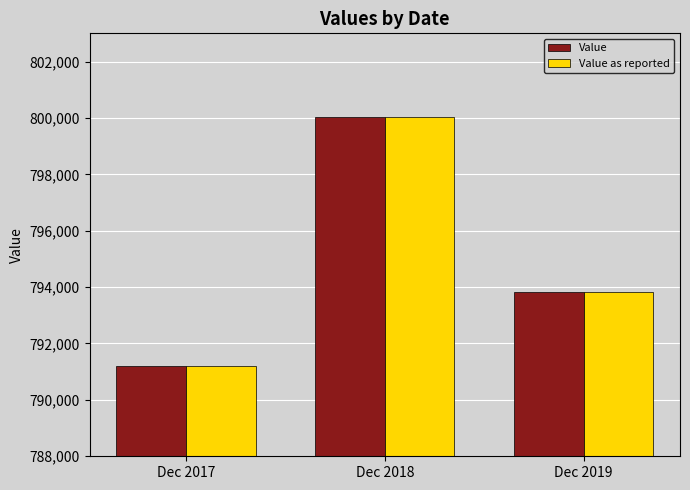

How many groups of bars are there?

3